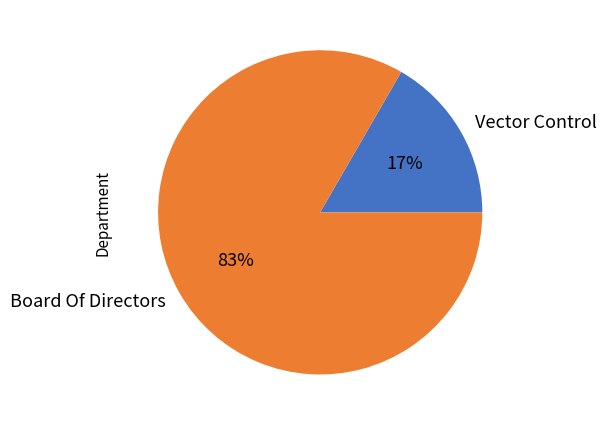

To the nearest percent, what percentage of the pie is Vector Control?

17%